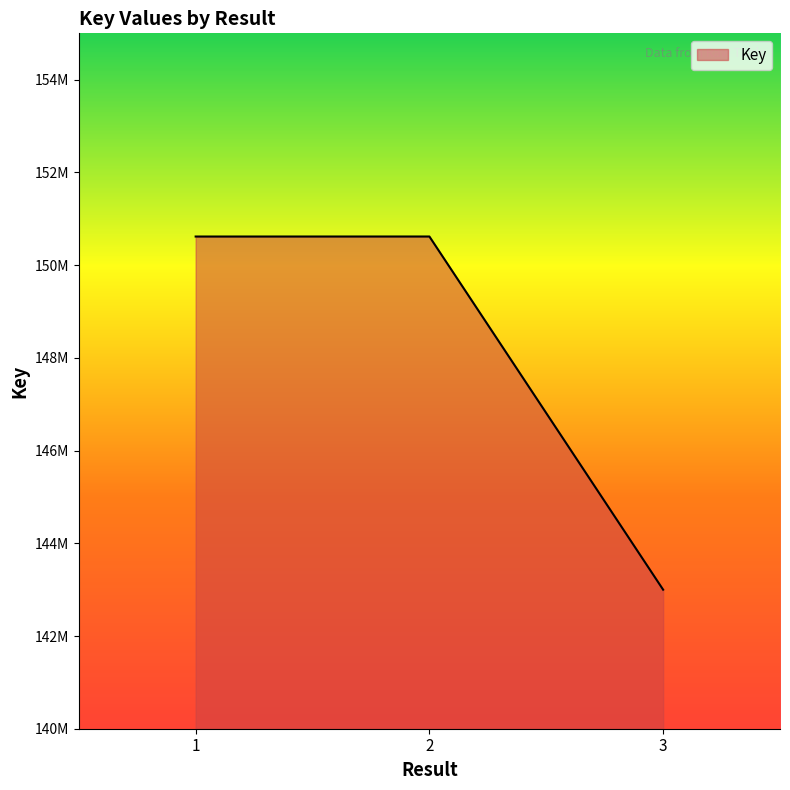

Does the chart have visible grid lines?

No